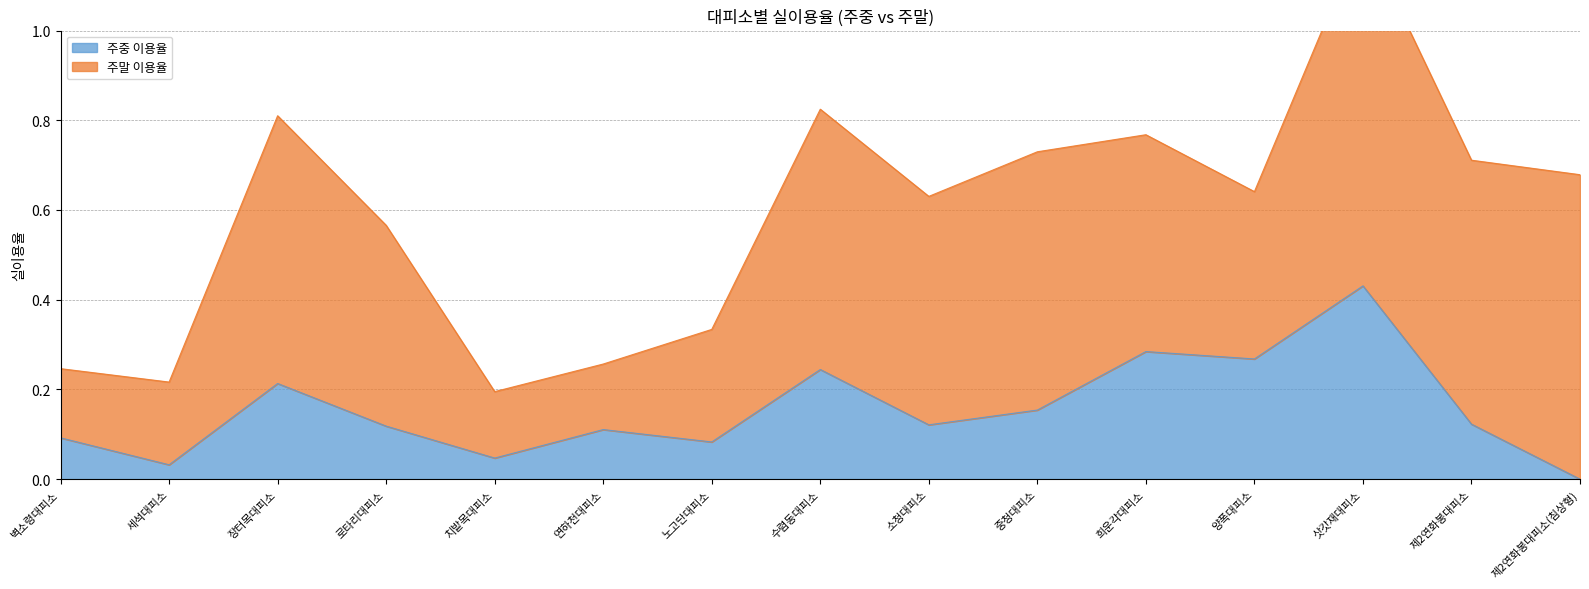

What is the difference between the maximum and second lowest values?

0.4